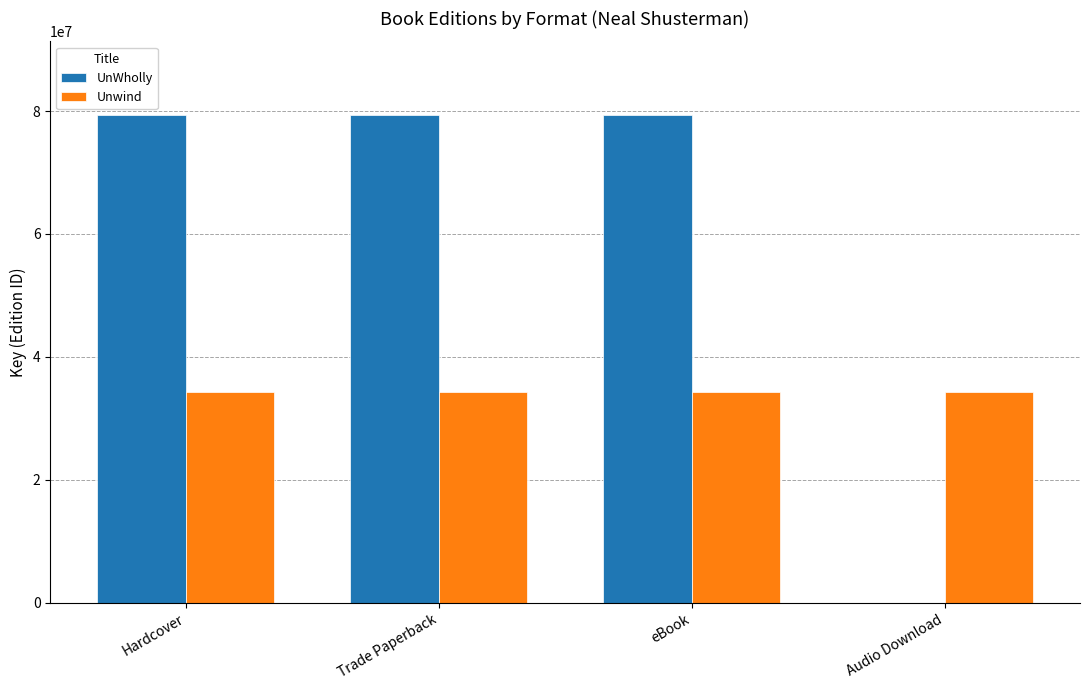

Between Hardcover and Audio Download, which series saw the biggest shift?

UnWholly